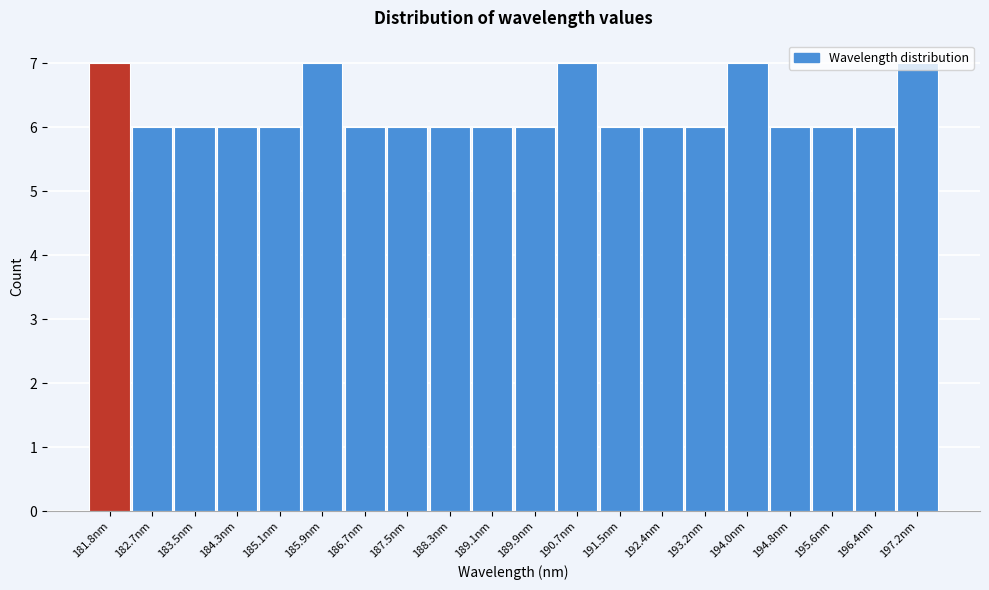

What is the sum of the values at 194.0nm and 197.2nm?

14